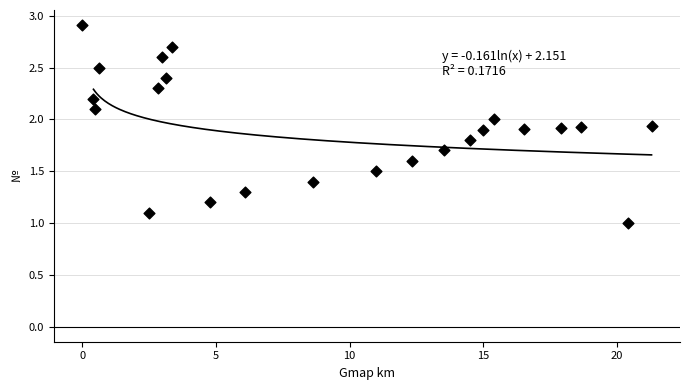

What is the range of X values (max minus min)?

21.3